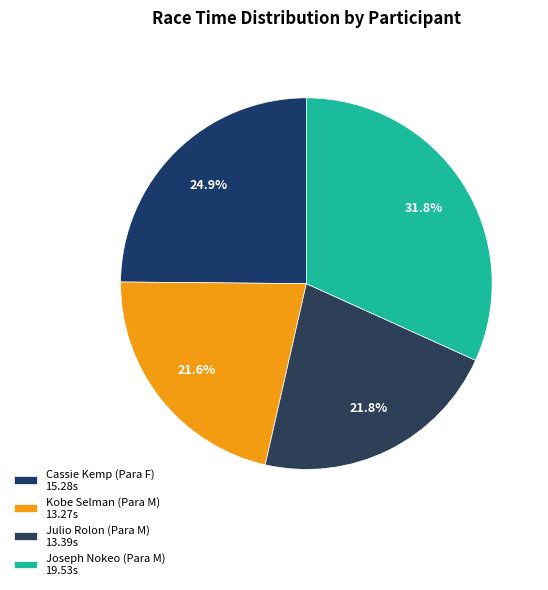

Between Julio Rolon (Para M) and Joseph Nokeo (Para M), which is larger?

Joseph Nokeo (Para M)